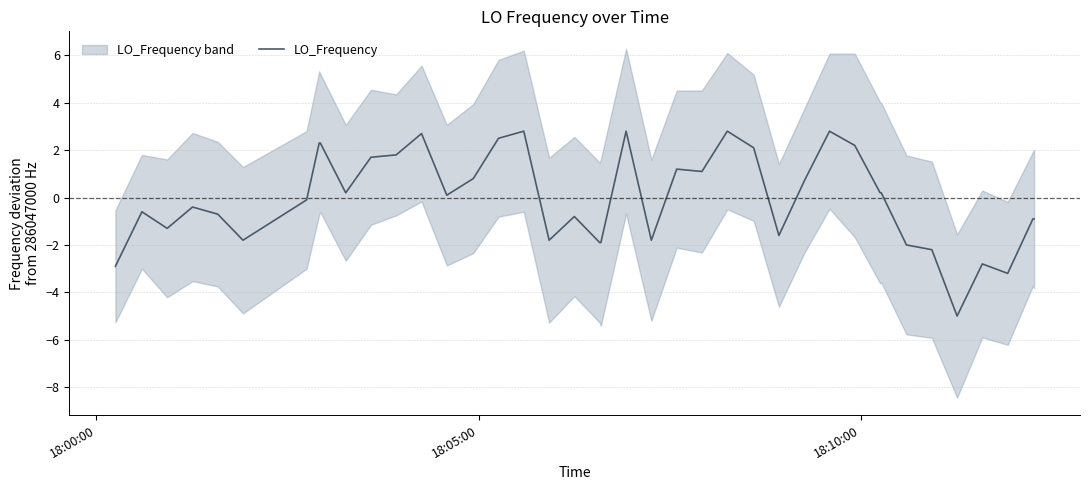

What is the lowest value of the LO_Frequency series?

-5.0